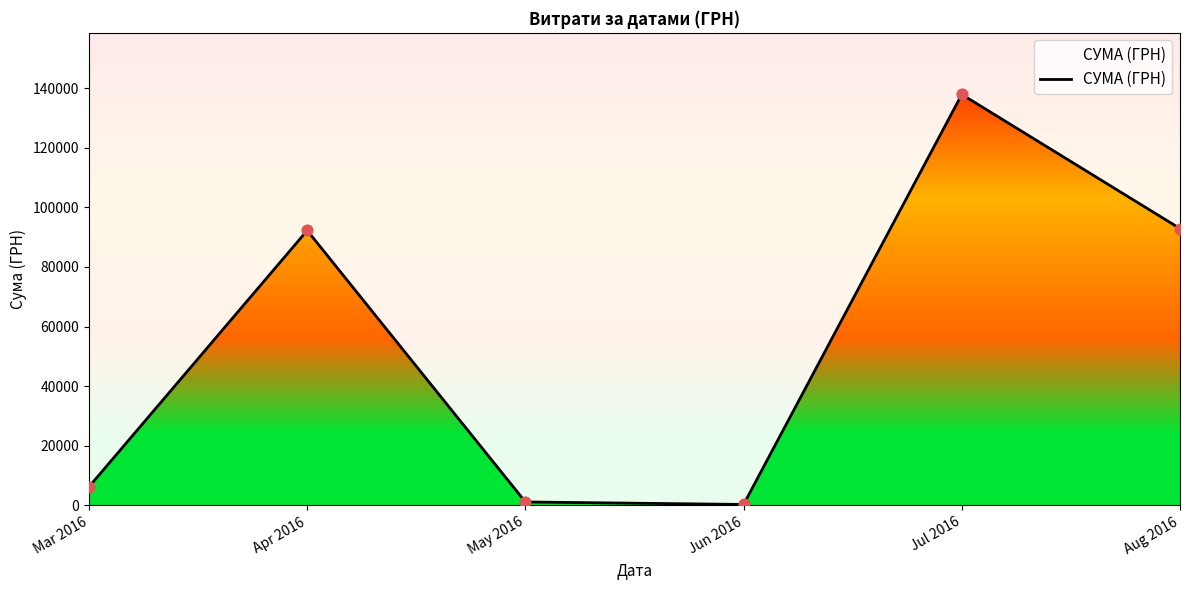

What is the ratio of the value at Mar 2016 to the value at Aug 2016?

0.1